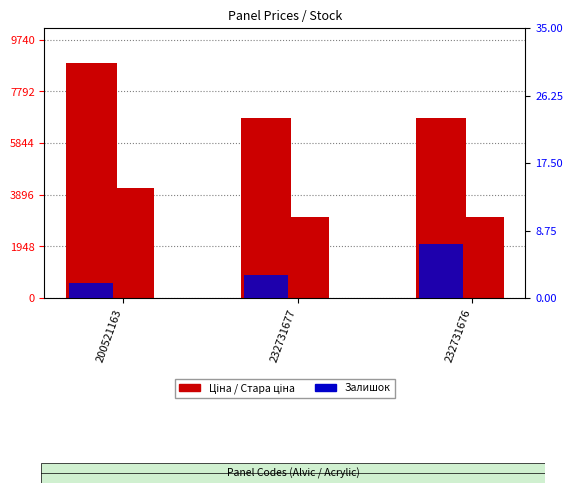

What is the label of the 2nd bar from the right?

232731677